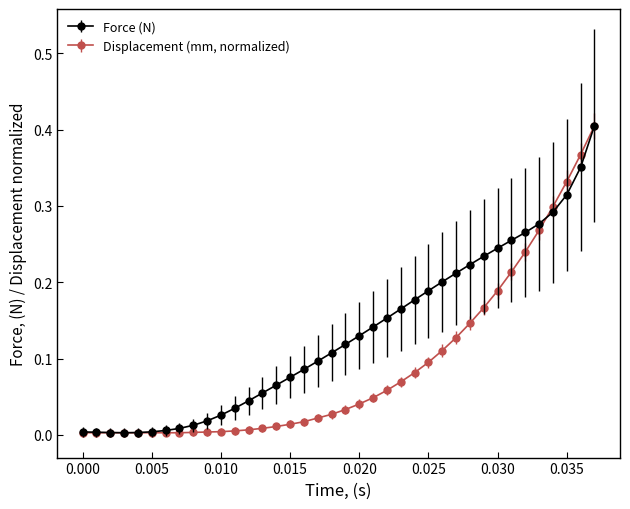

List the series in order of their overall mean, lowest first.

Displacement (mm, normalized), Force (N)